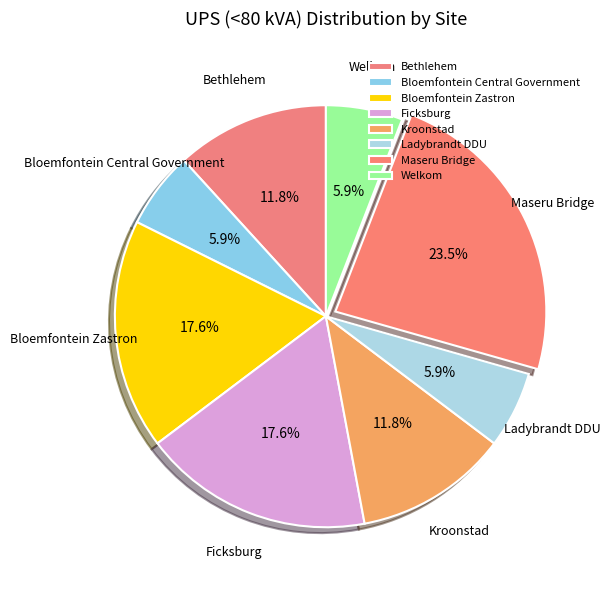

To the nearest percent, what portion does Ficksburg represent?

18%